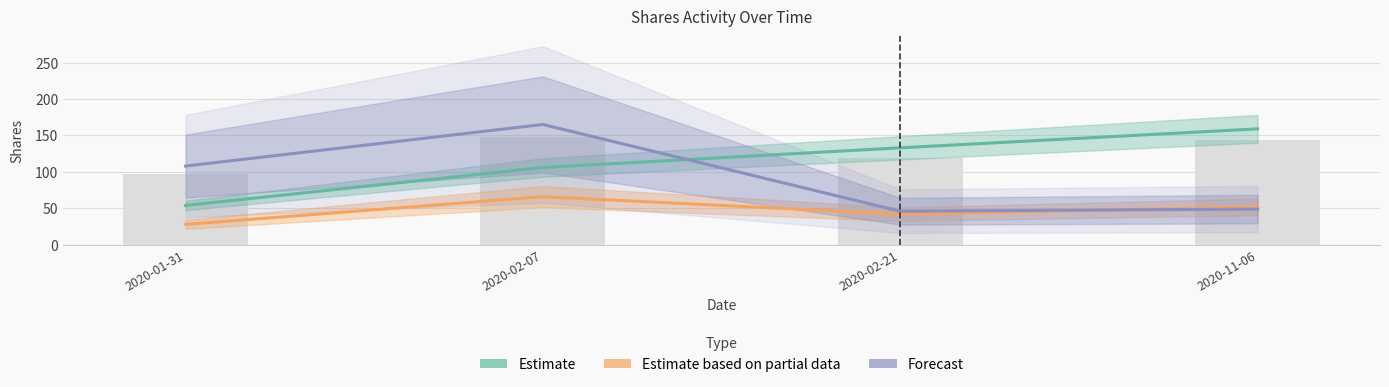

What is the label of the 3rd bar from the left?

2020-02-21